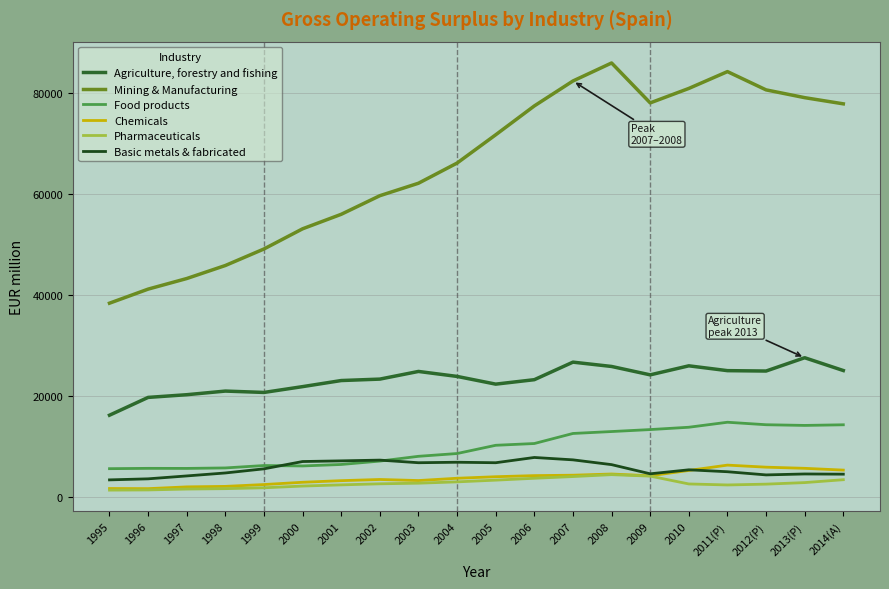

Which series has the largest total across all categories?

Mining & Manufacturing